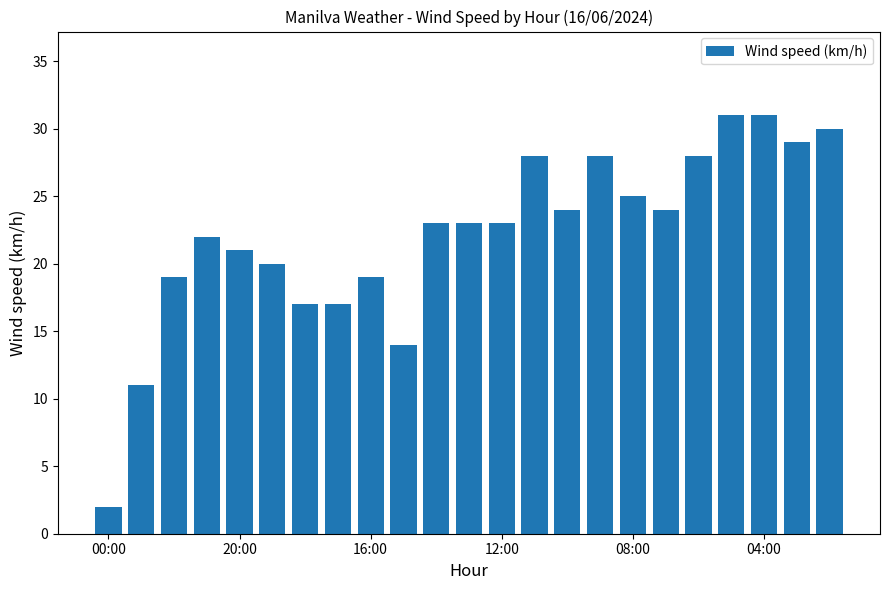

What is the sum of all values?

509